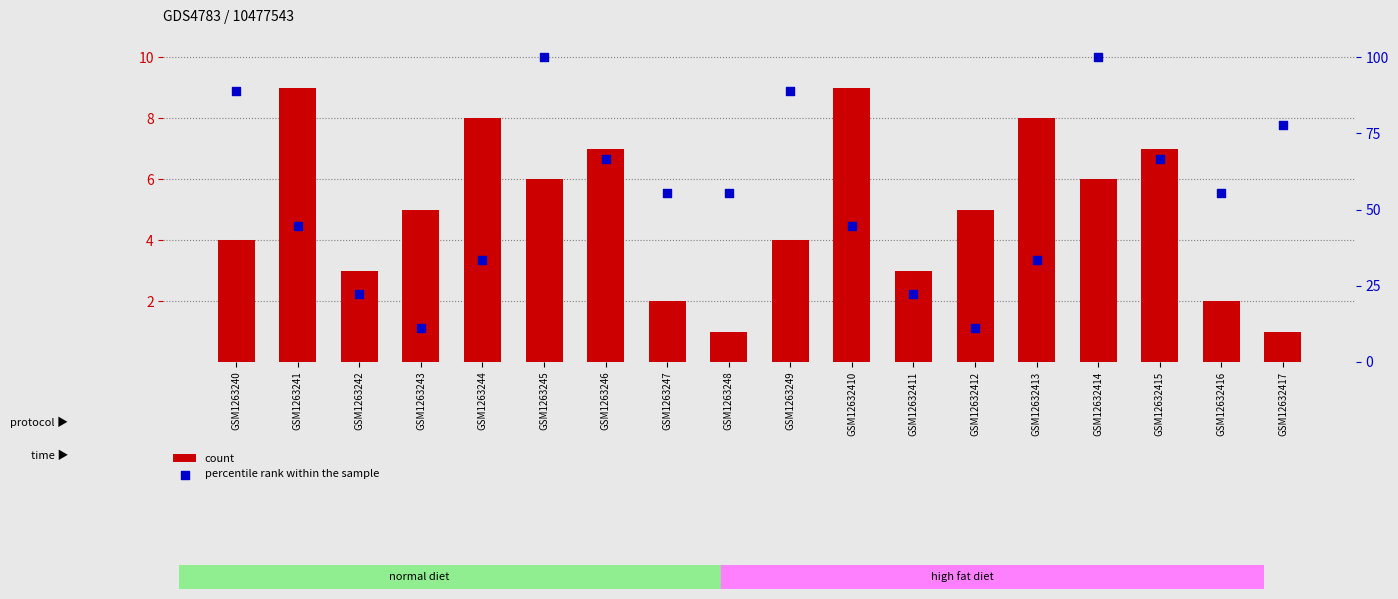

Which series has the largest total across all categories?

percentile rank within the sample